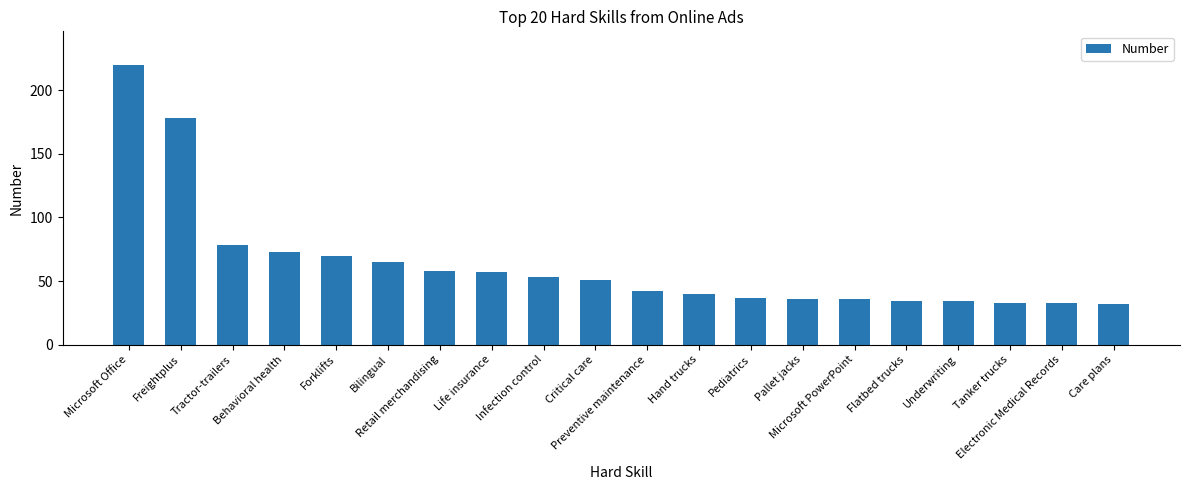

Is it true that the value at Underwriting is 11?

False